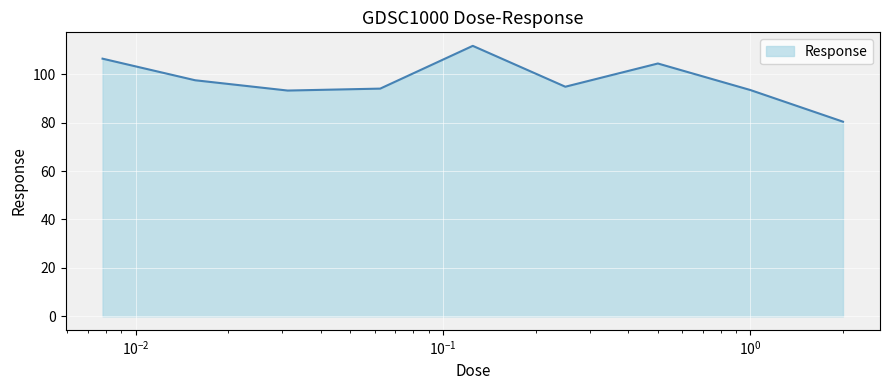

What is the minimum value shown in the chart?

80.4